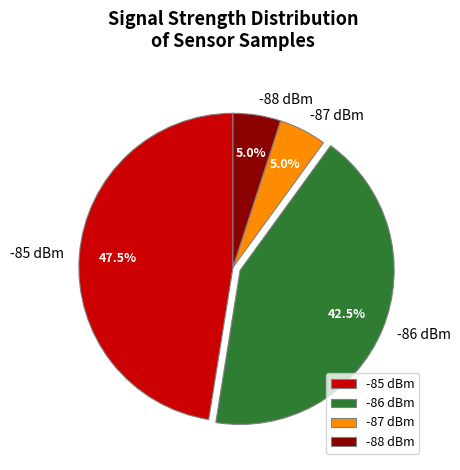

Which has a higher value, -86 dBm or -85 dBm?

-85 dBm